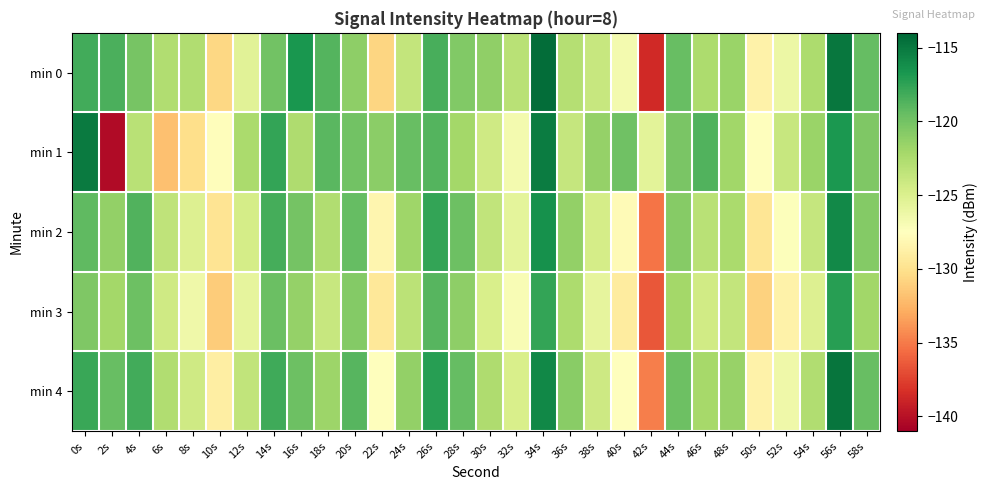

List the series in order of their peak value, lowest first.

min 3, min 2, min 1, min 4, min 0